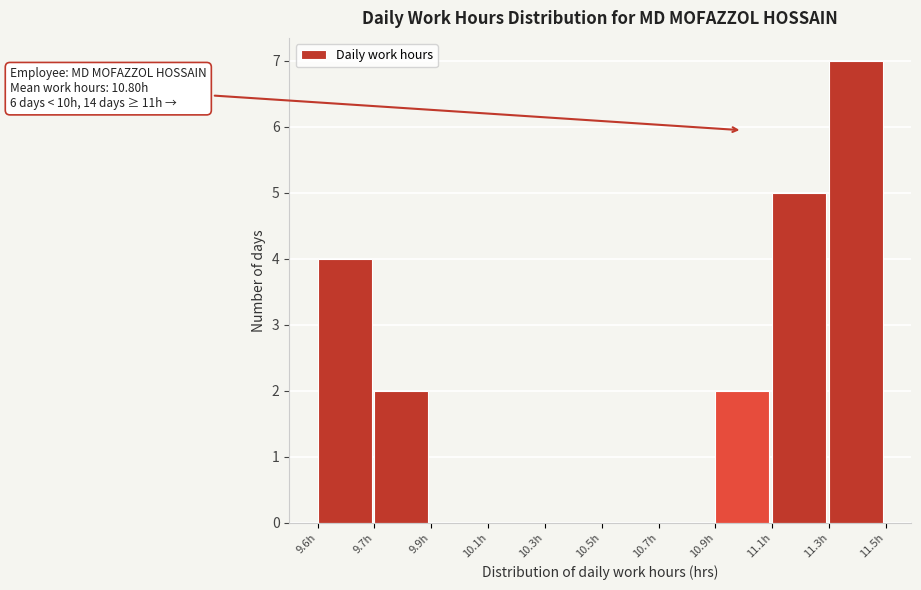

Reading left to right, list all the values displayed in this chart.

9.6h=4	9.7h=2	9.9h=0	10.1h=0	10.3h=0	10.5h=0	10.7h=0	10.9h=2	11.1h=5	11.3h=7